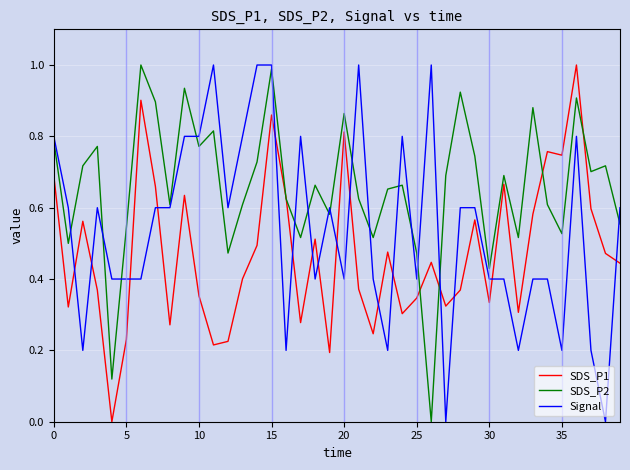

What are all the series names shown in the legend?

SDS_P1, SDS_P2, Signal